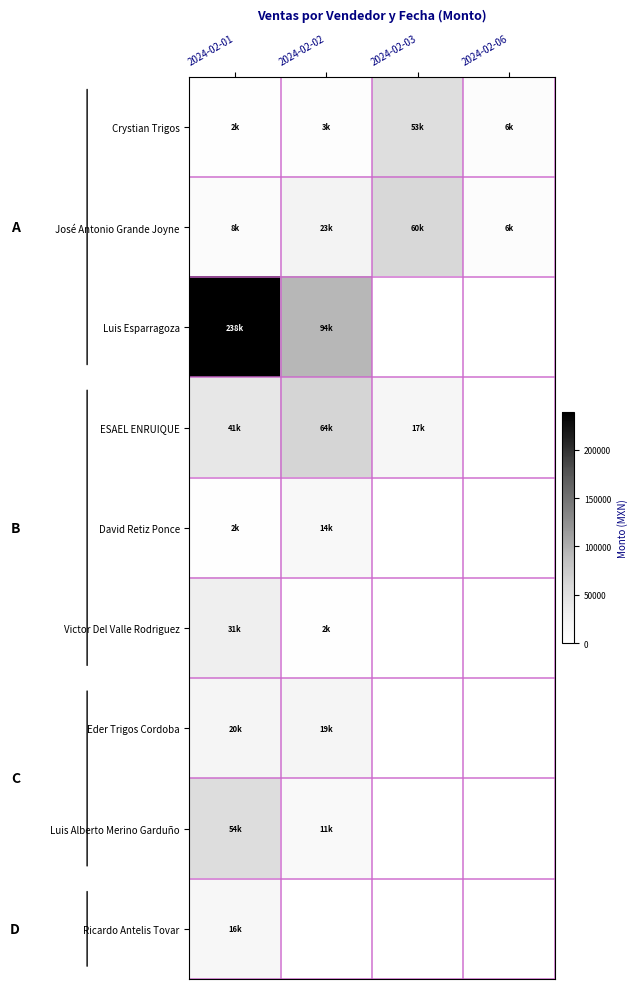

What is the difference between the highest and lowest values at 2024-02-02?

93600.0